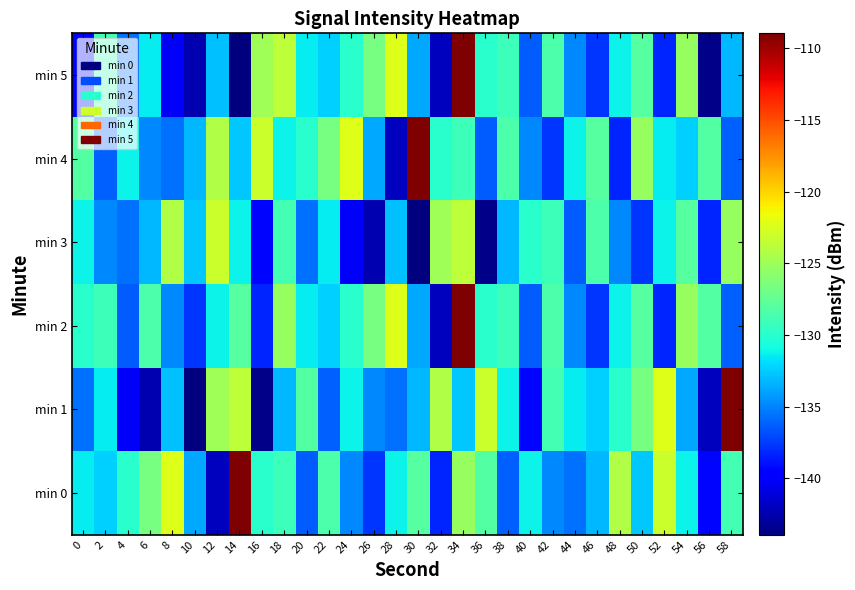

How many series are shown in this chart?

6